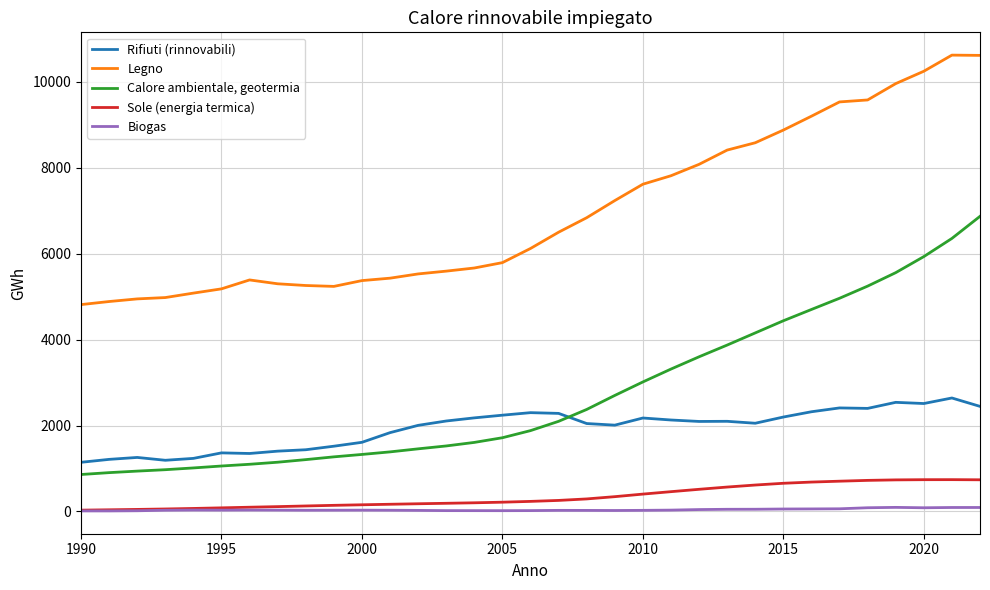

Rank the series by their maximum value, from highest to lowest.

Legno, Calore ambientale, geotermia, Rifiuti (rinnovabili), Sole (energia termica), Biogas